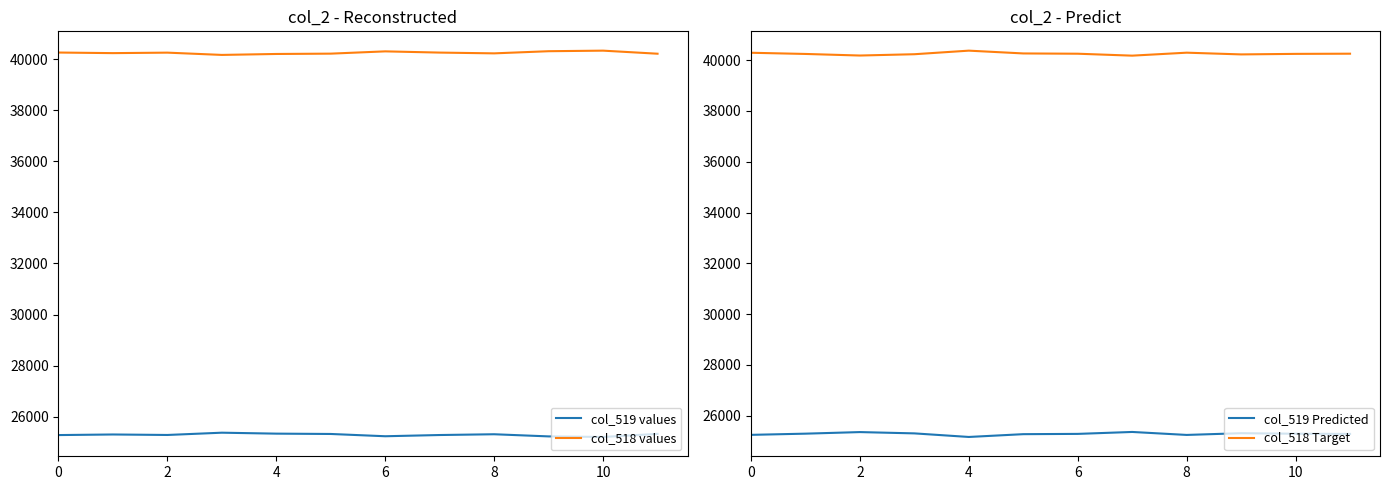

The value of col_518 Target at 10 is 10439. True or false?

False